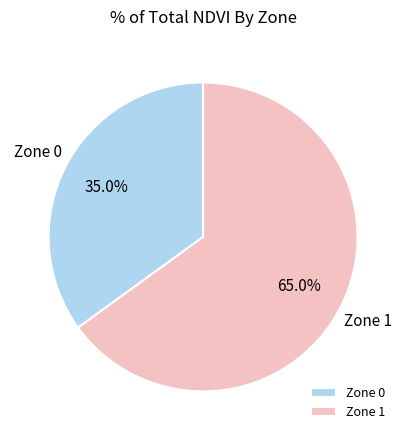

Rank the categories by value from lowest to highest.

Zone 0, Zone 1